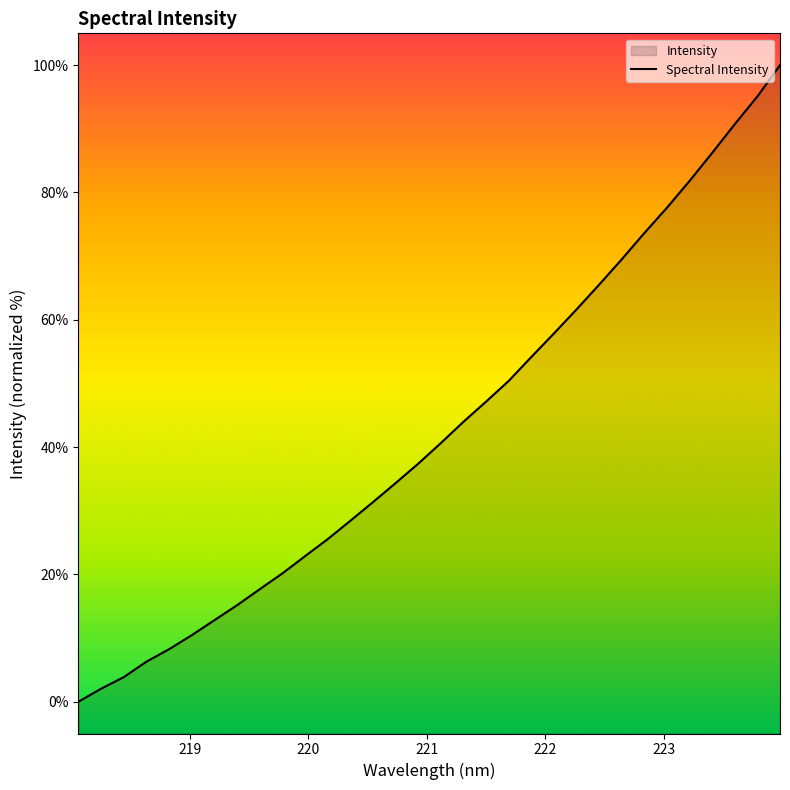

How many positive values are there?

31